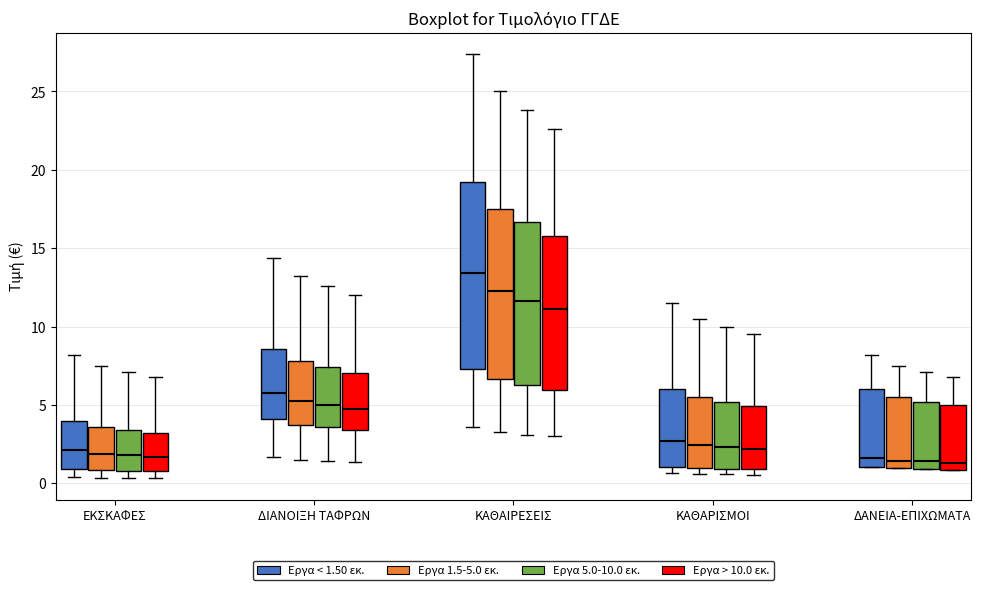

Where is the lower edge of the box for ΕΚΣΚΑΦΕΣ (Εργα 1.5-5.0 εκ.) on the y-axis? The values are not printed on the chart, so give them approximately, as read against the axis.

1.0